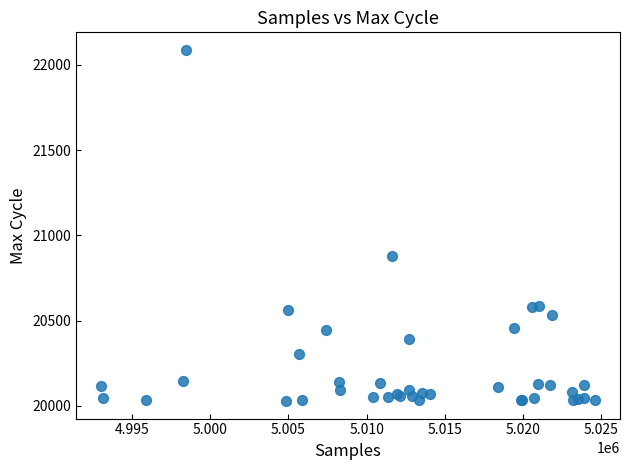

What Y value in the scatter plot is closest to 21058?

20877